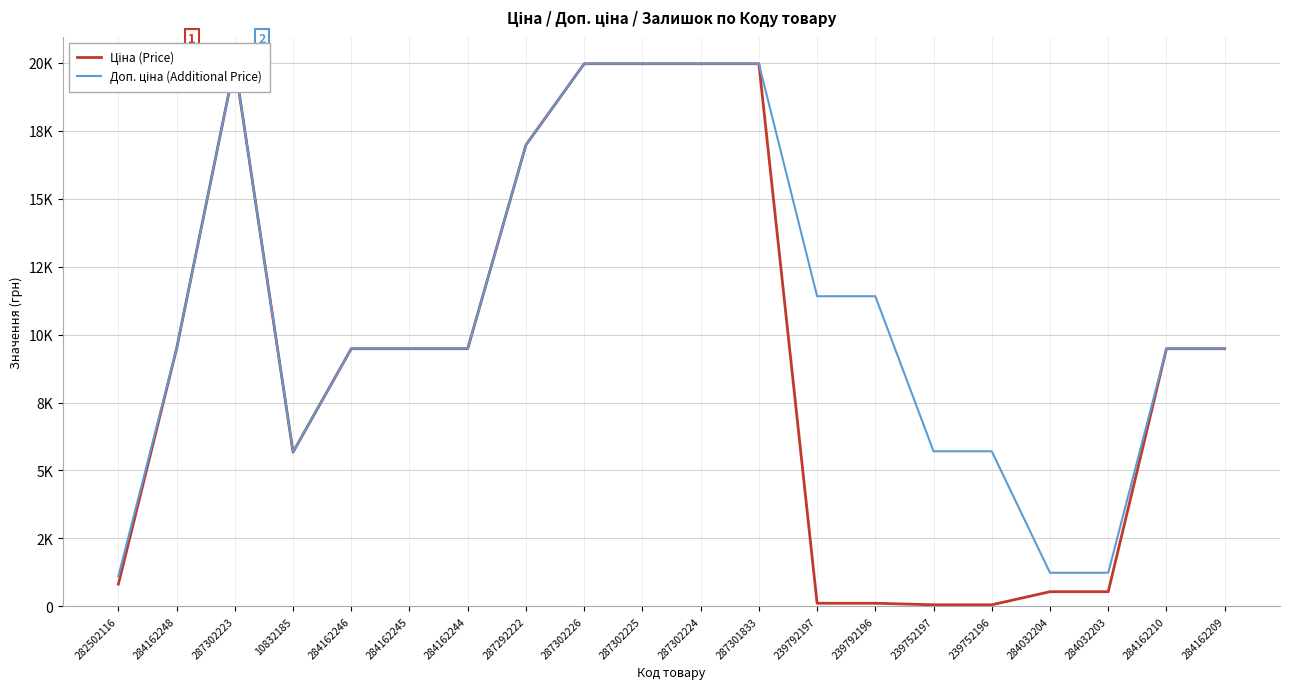

How many series are shown in this chart?

2